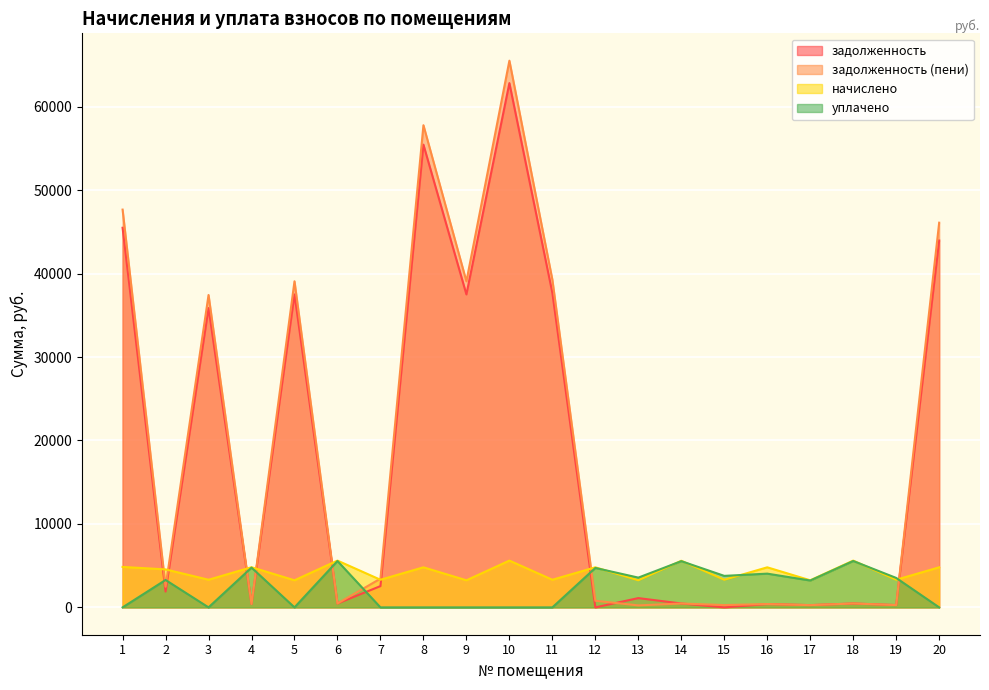

In задолженность (пени), how many points are higher than both neighbors (excluding endpoints)?

7